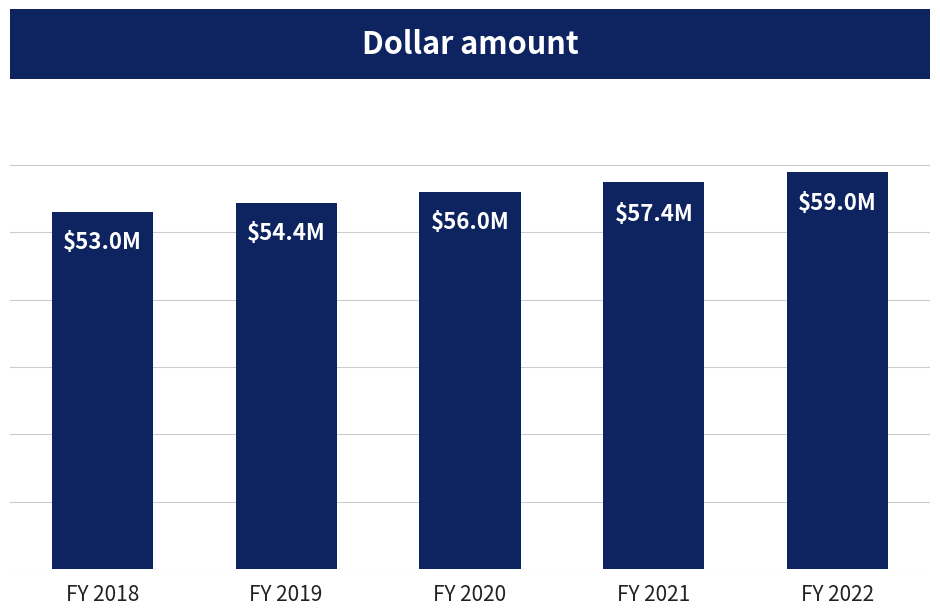

The value at FY 2020 is 89651188.5. True or false?

False